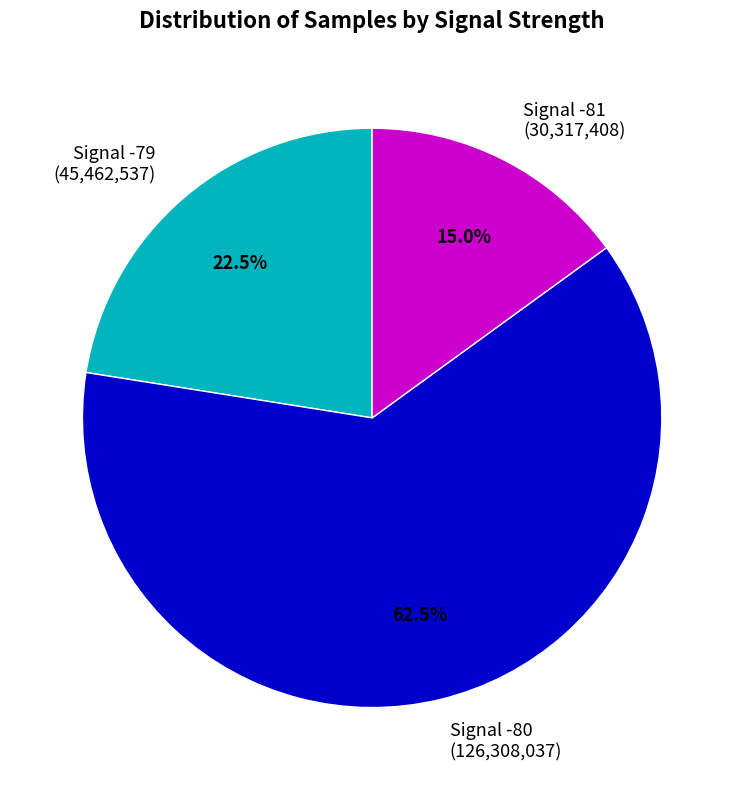

Rank the categories by value from lowest to highest.

Signal -81 (30,317,408), Signal -79 (45,462,537), Signal -80 (126,308,037)